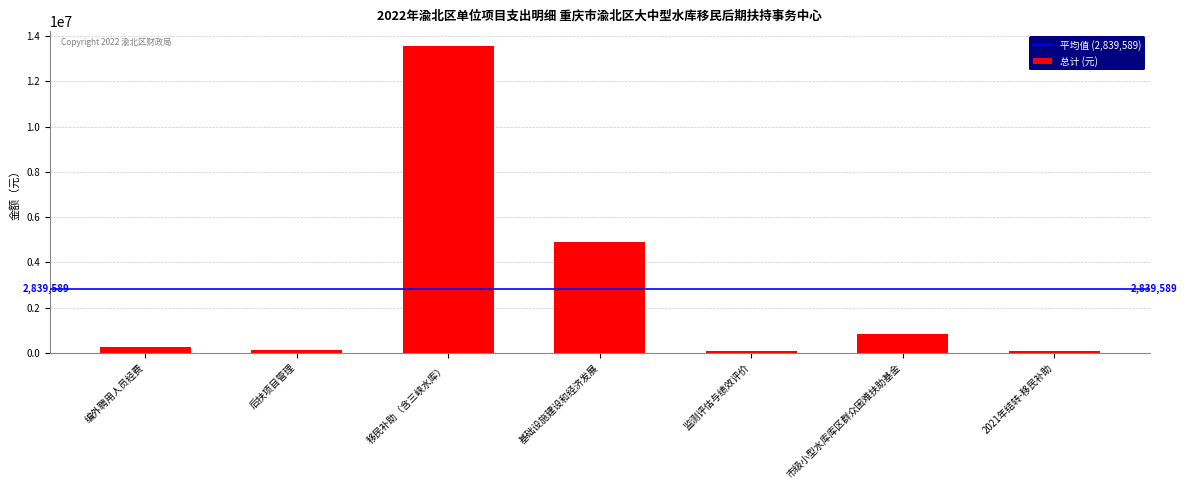

What value does the data have at 市级小型水库库区群众困难扶助基金?

830000.0